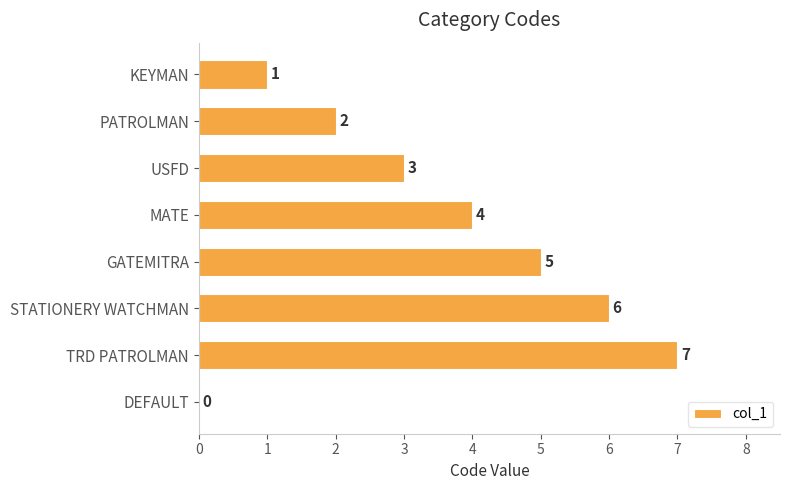

What value does the data have at STATIONERY WATCHMAN?

6